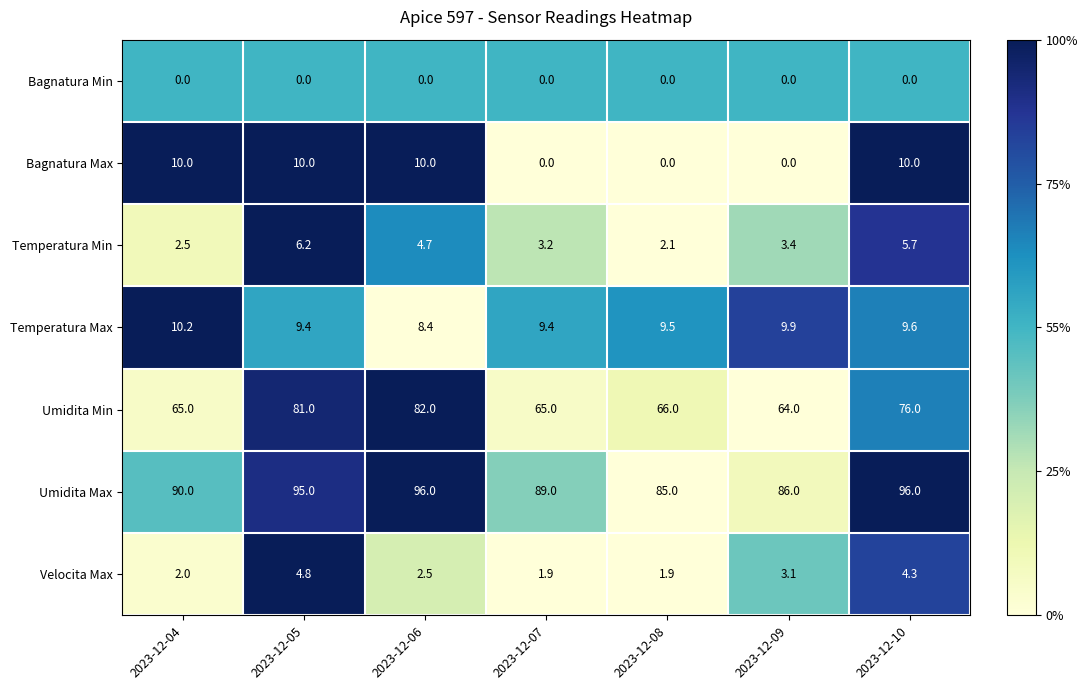

The Temperatura Min series shows 1.3 at 2023-12-04. True or false?

False